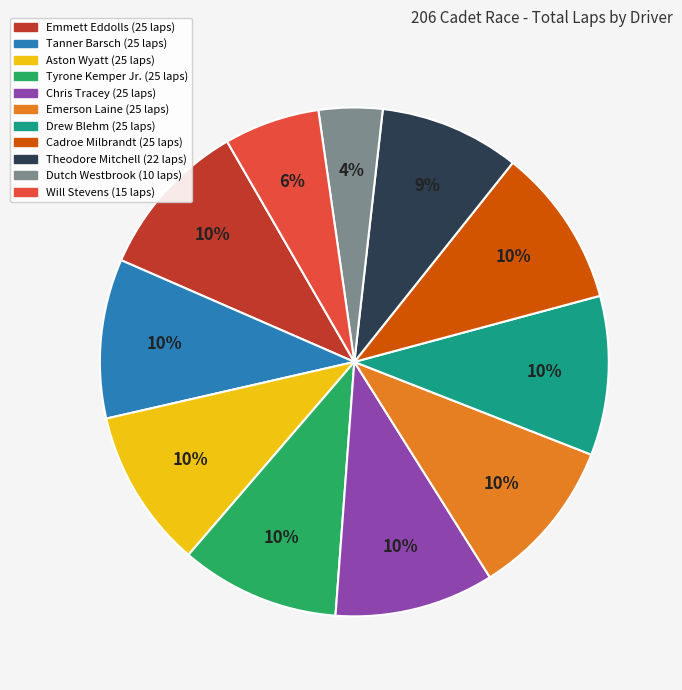

True or false: Tyrone Kemper Jr. accounts for 3% of the total.

False